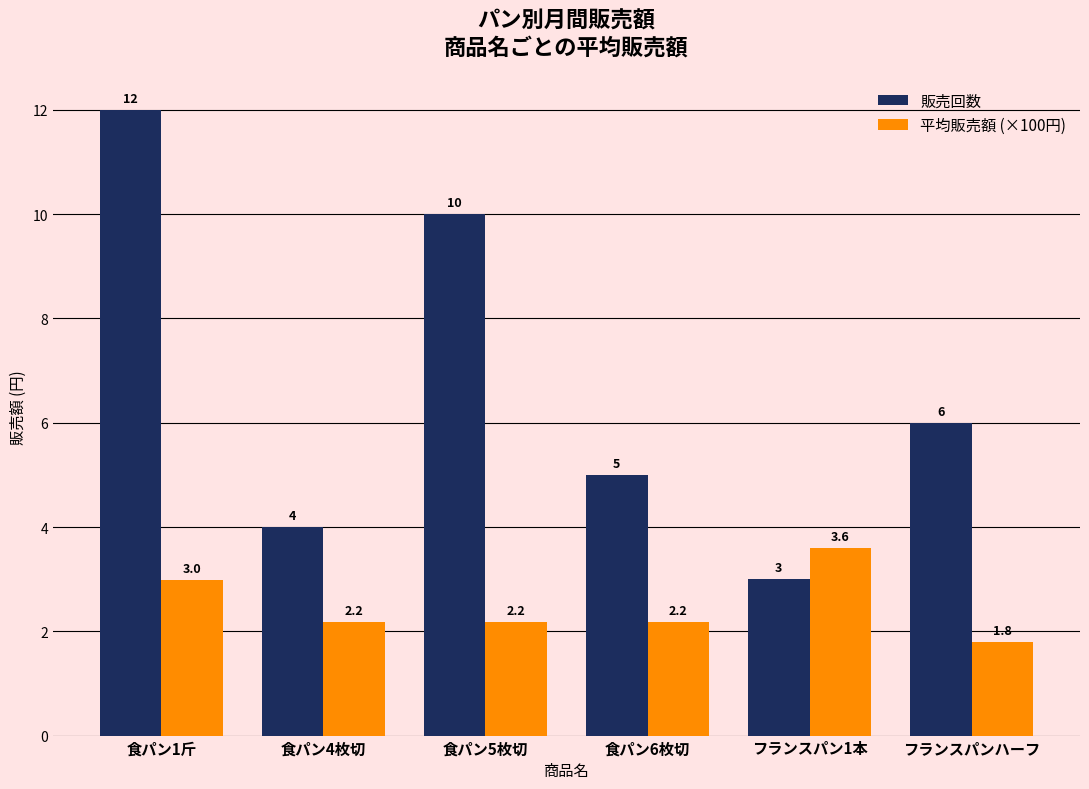

Reading left to right, transcribe all the data shown in this chart.

販売回数: 12.0	4.0	10.0	5.0	3.0	6.0
平均販売額 (×100円): 3.0	2.2	2.2	2.2	3.6	1.8